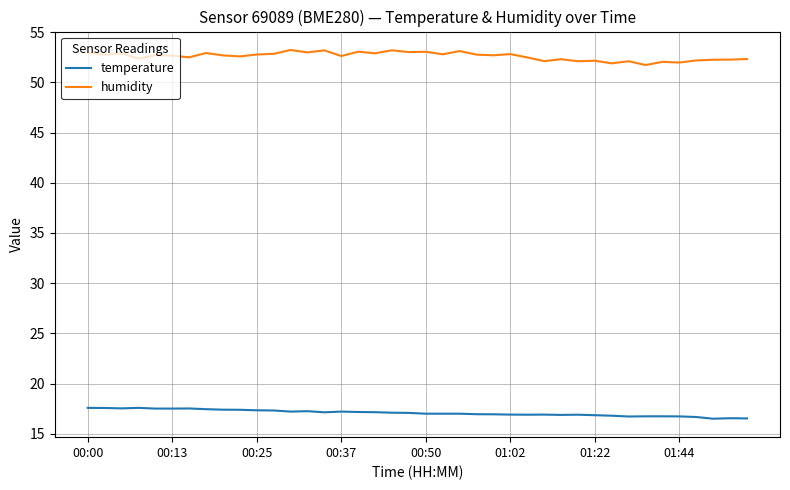

What is the difference between the maximum and minimum values in the temperature series?

1.1